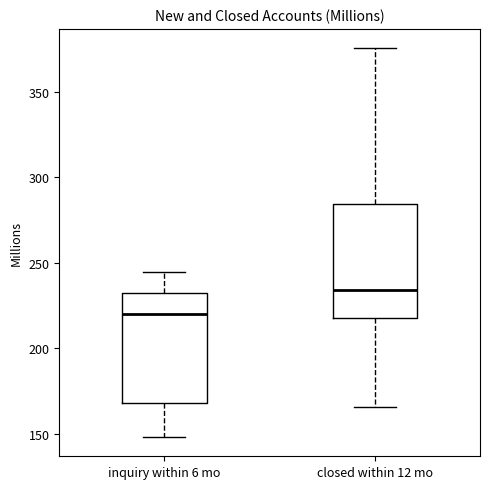

Reading left to right, read every box against the y-axis: the position of its median line, the range the box covers, and the ends of its whiskers. The values are not printed on the chart, so give them approximately, as read against the axis.

inquiry within 6 mo: median 220, box 170 to 230, whiskers 150 to 245
closed within 12 mo: median 235, box 220 to 285, whiskers 165 to 375